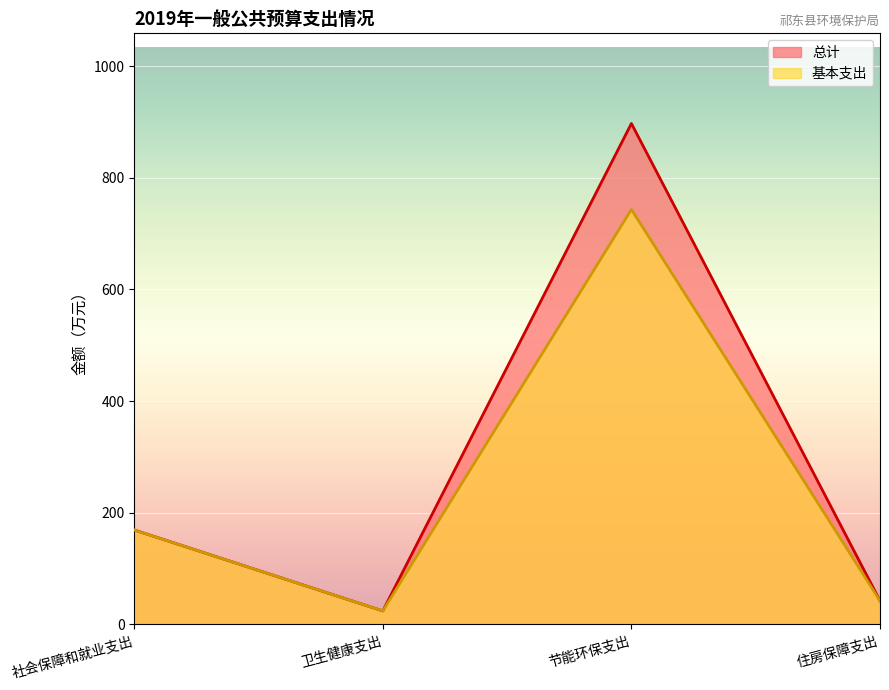

At which label does 总计 reach its minimum?

卫生健康支出